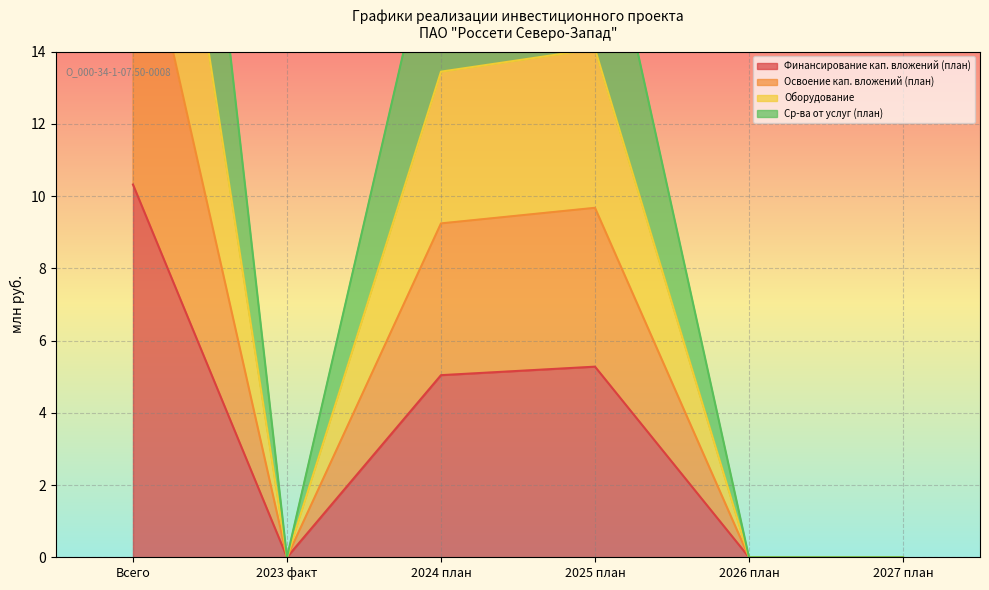

At which category is the sum across all series the highest?

Всего